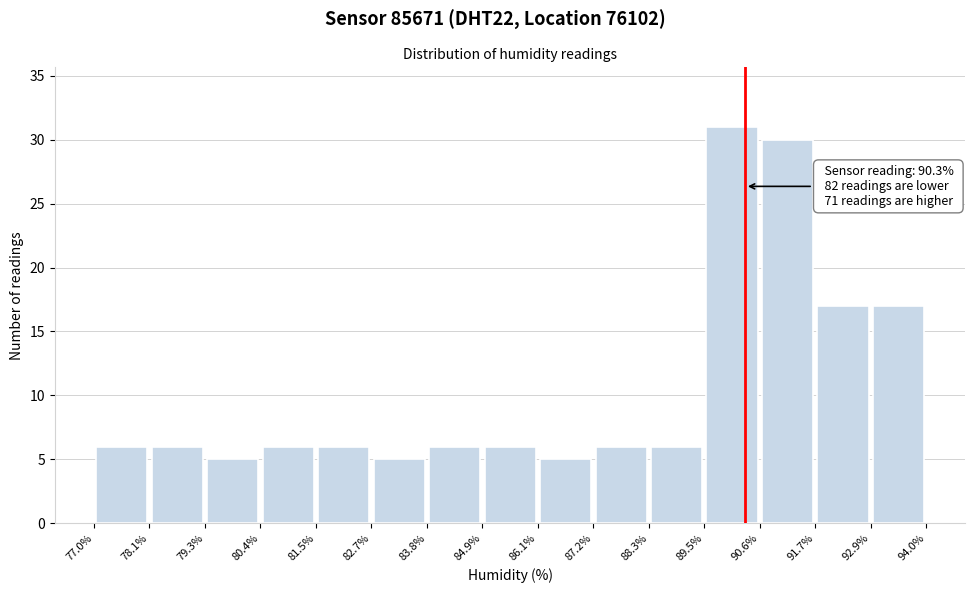

Which range on the x-axis has the tallest bar?

89.5% to 90.6%